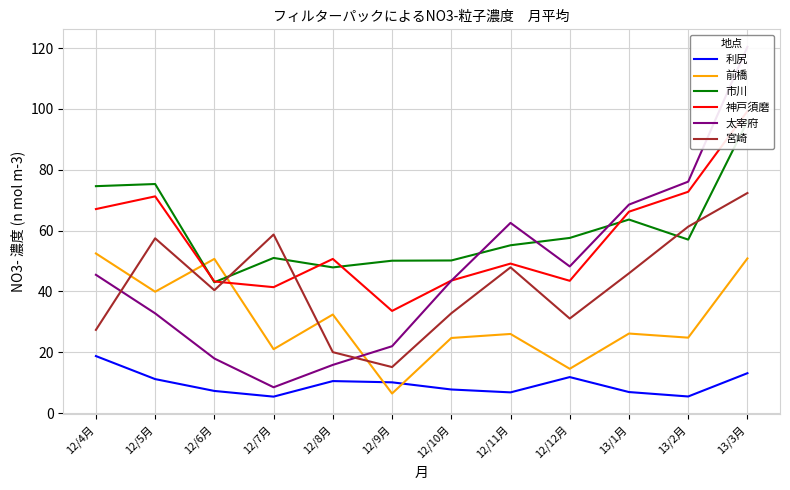

What is the difference between the highest and lowest values at 12/5月?

64.1